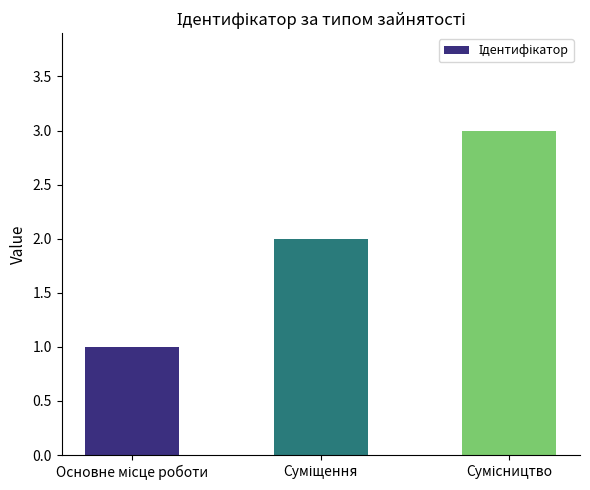

Reading left to right, what are all the values shown in this chart?

1	2	3